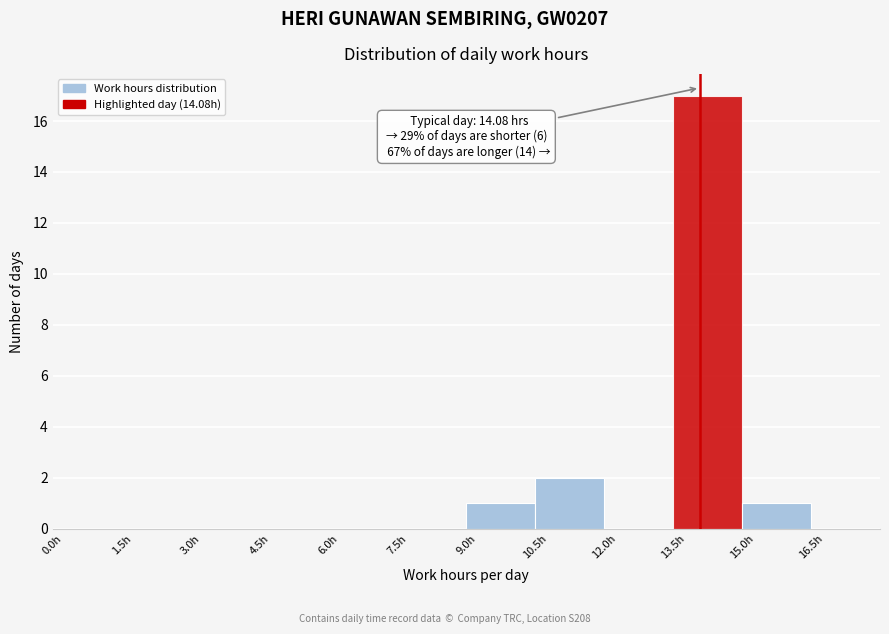

Over which range of the x-axis is the bar tallest?

13.5 to 15.0